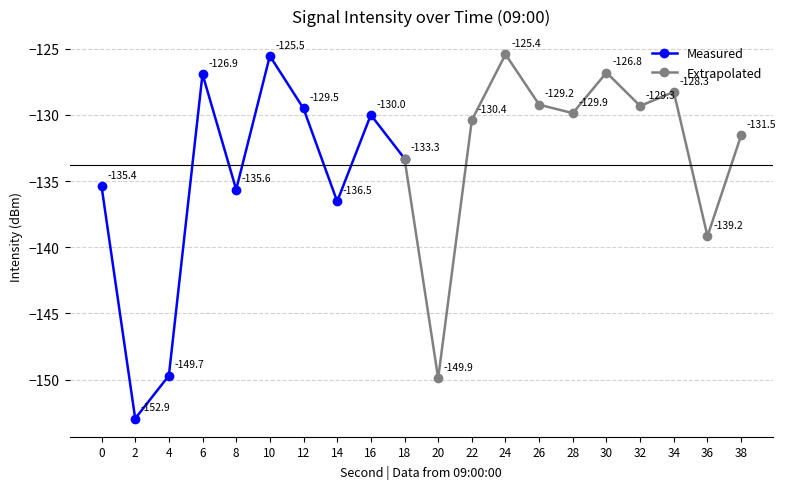

How many data points are less than -130?

11